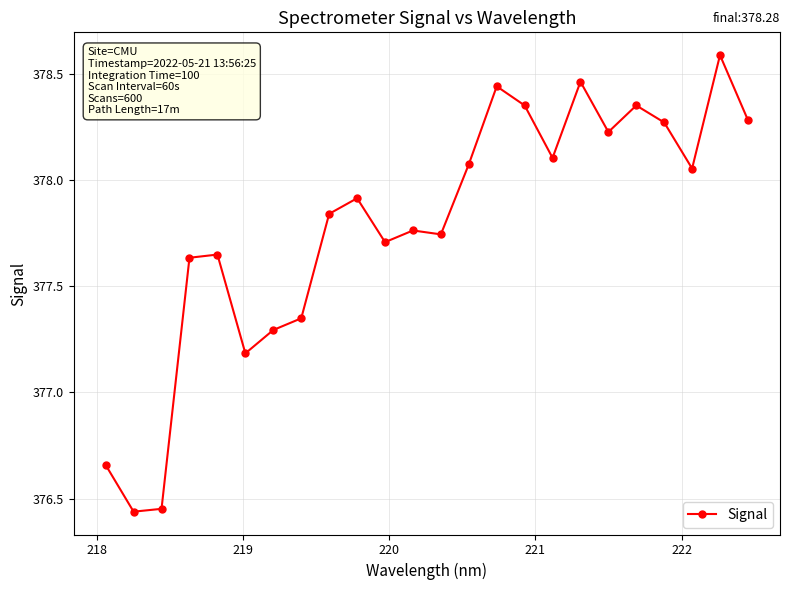

What is the maximum value shown in the chart?

378.6